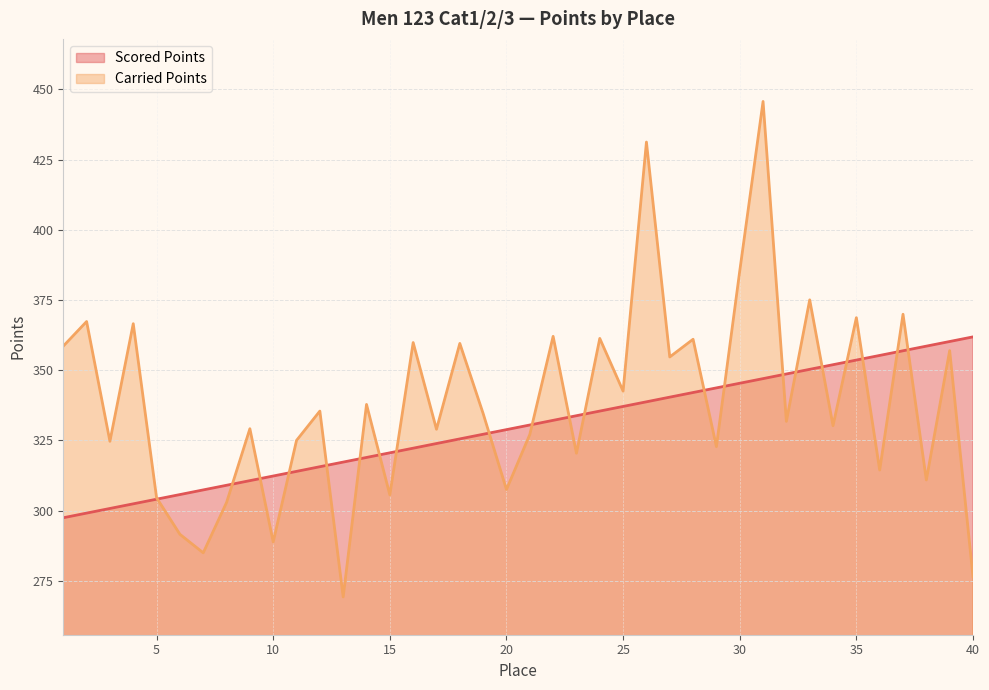

Where do Carried Points and Scored Points first cross each other?

5 and 6